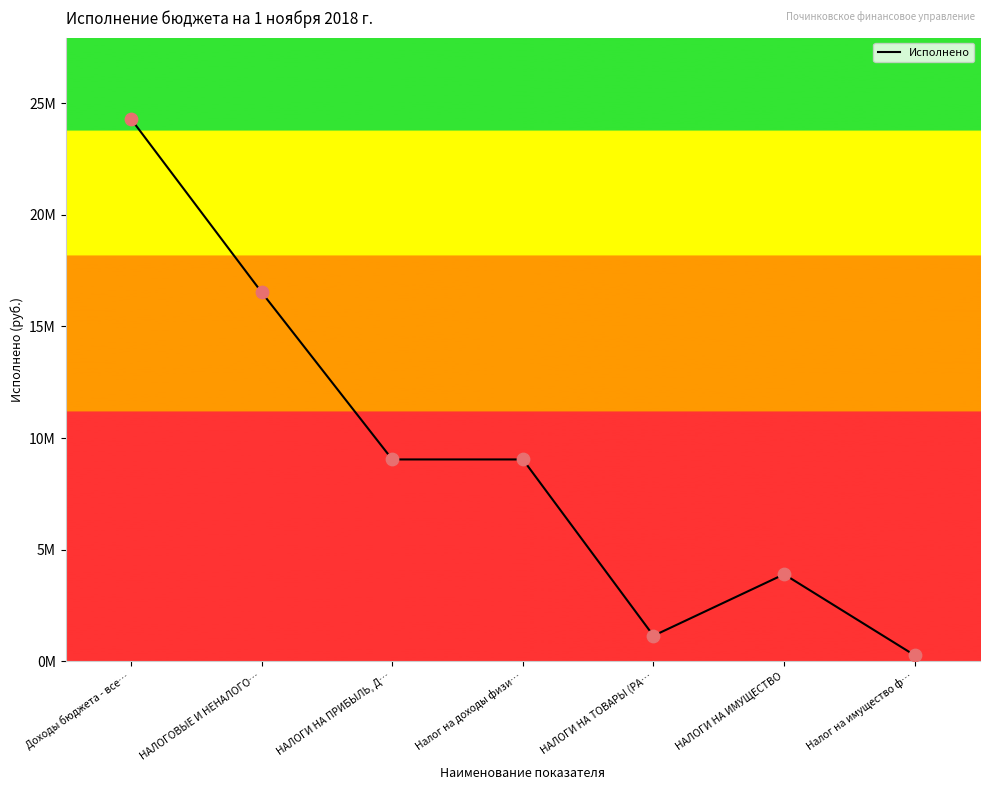

Between Доходы бюджета - все… and Налог на имущество ф…, which is larger?

Доходы бюджета - все…